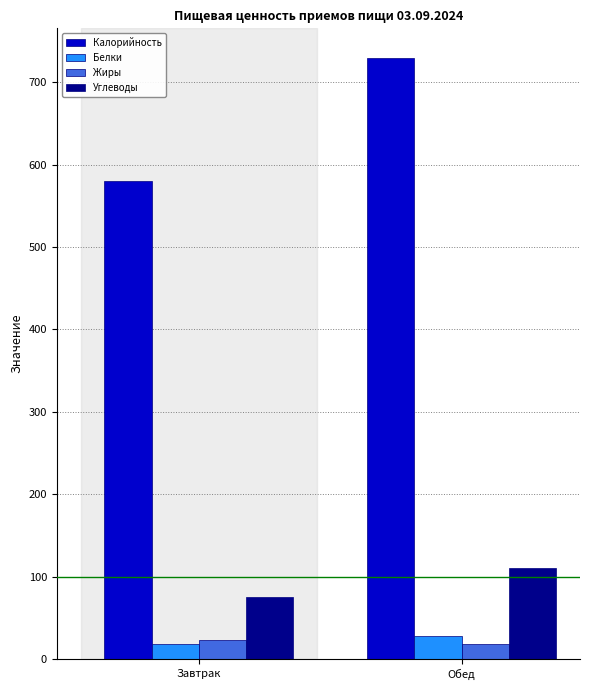

What is the value of the Жиры bar at the 1st from the left?

23.1